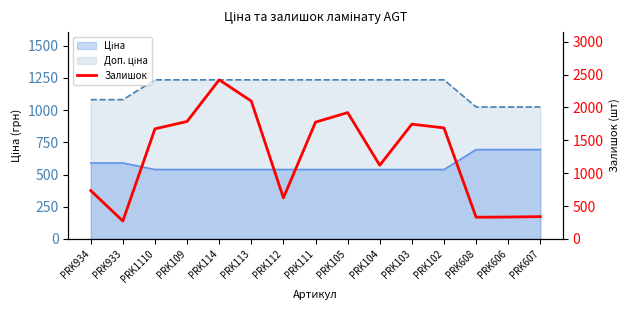

Reading right to left, what are all the values shown in this chart?

PRK607=339	PRK606=333	PRK608=330	PRK102=1688	PRK103=1745	PRK104=1120	PRK105=1921	PRK111=1776	PRK112=624	PRK113=2096	PRK114=2419	PRK109=1786	PRK1110=1674	PRK933=272	PRK934=735